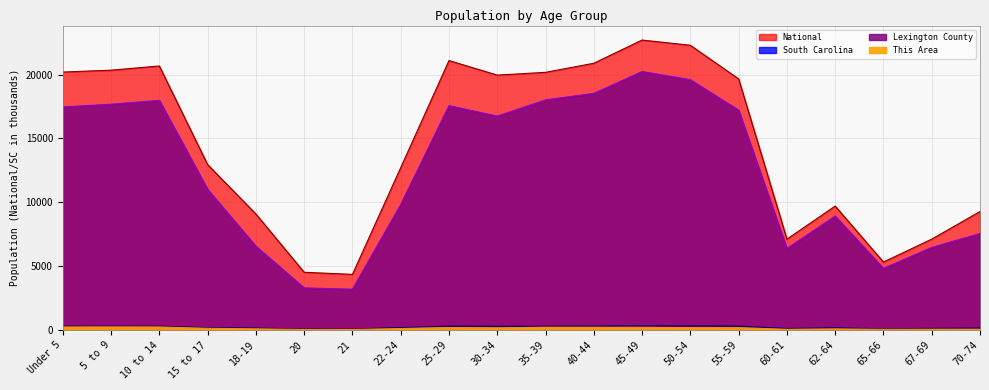

Reading left to right, what are all the values shown in this chart?

This Area: 235.0	243.0	238.0	133.0	91.0	40.0	39.0	114.0	192.0	167.0	215.0	211.0	204.0	185.0	182.0	53.0	84.0	52.0	59.0	56.0
Lexington County: 17472.0	17684.0	17987.0	11019.0	6562.0	3296.0	3194.0	9823.0	17570.0	16750.0	18023.0	18534.0	20242.0	19604.0	17214.0	6387.0	8919.0	4824.0	6469.0	7554.0
South Carolina: 302.3	295.9	297.3	185.0	144.0	73.8	69.7	188.9	304.4	287.7	296.7	304.6	332.8	326.7	303.2	115.4	165.1	92.2	123.3	153.5
National: 20201.4	20348.7	20677.2	12954.3	9086.1	4519.1	4354.3	12712.6	21101.8	19962.1	20179.6	20891.0	22708.6	22298.1	19664.8	7113.7	9704.2	5319.9	7115.4	9278.2